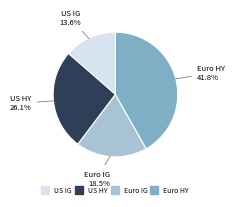

Does any single category account for the majority?

No